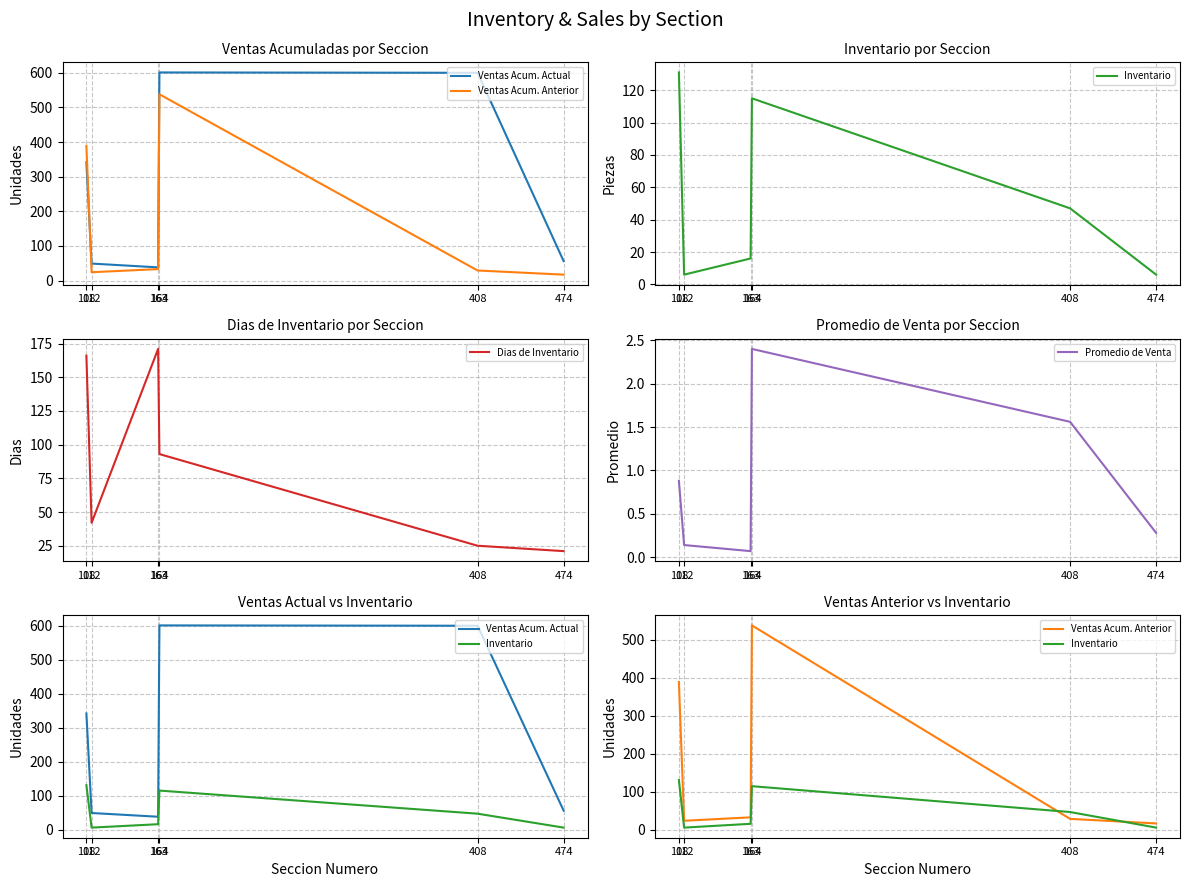

What is the greatest value displayed?

601.0